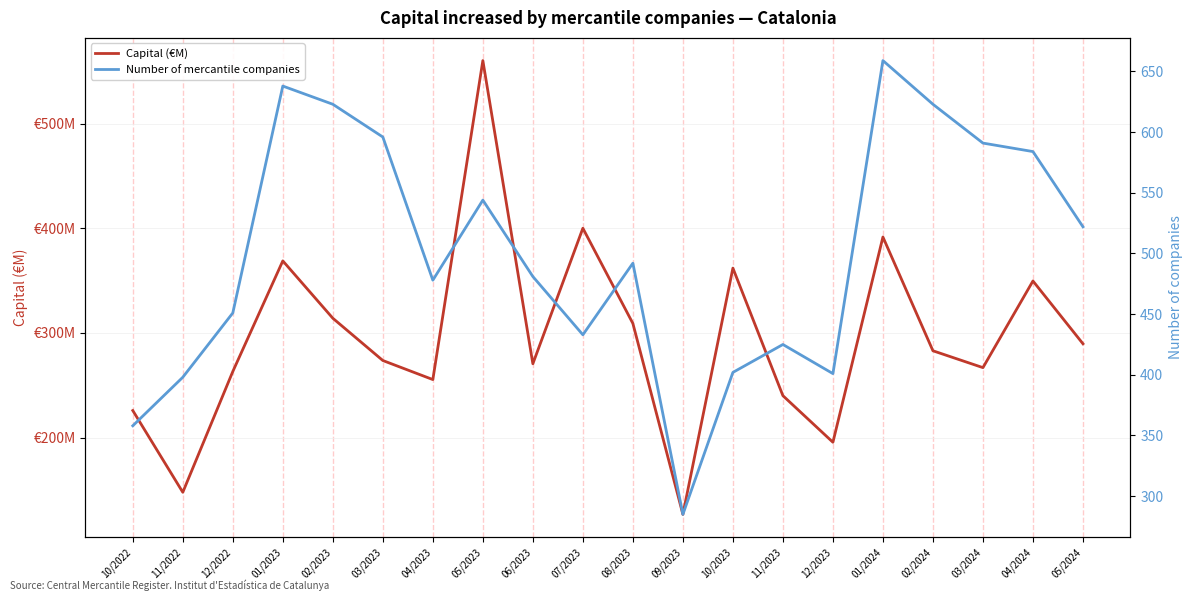

Reading left to right, extract all data points from this chart.

Capital (€M): 10/2022=225.9	11/2022=147.8	12/2022=263.2	01/2023=368.9	02/2023=314.1	03/2023=273.7	04/2023=255.5	05/2023=560.3	06/2023=270.6	07/2023=400.1	08/2023=309.1	09/2023=126.7	10/2023=362.0	11/2023=240.1	12/2023=195.6	01/2024=391.7	02/2024=283.0	03/2024=266.9	04/2024=349.7	05/2024=289.7
Number of mercantile companies: 10/2022=358.0	11/2022=398.0	12/2022=451.0	01/2023=638.0	02/2023=623.0	03/2023=596.0	04/2023=478.0	05/2023=544.0	06/2023=481.0	07/2023=433.0	08/2023=492.0	09/2023=285.0	10/2023=402.0	11/2023=425.0	12/2023=401.0	01/2024=659.0	02/2024=623.0	03/2024=591.0	04/2024=584.0	05/2024=522.0